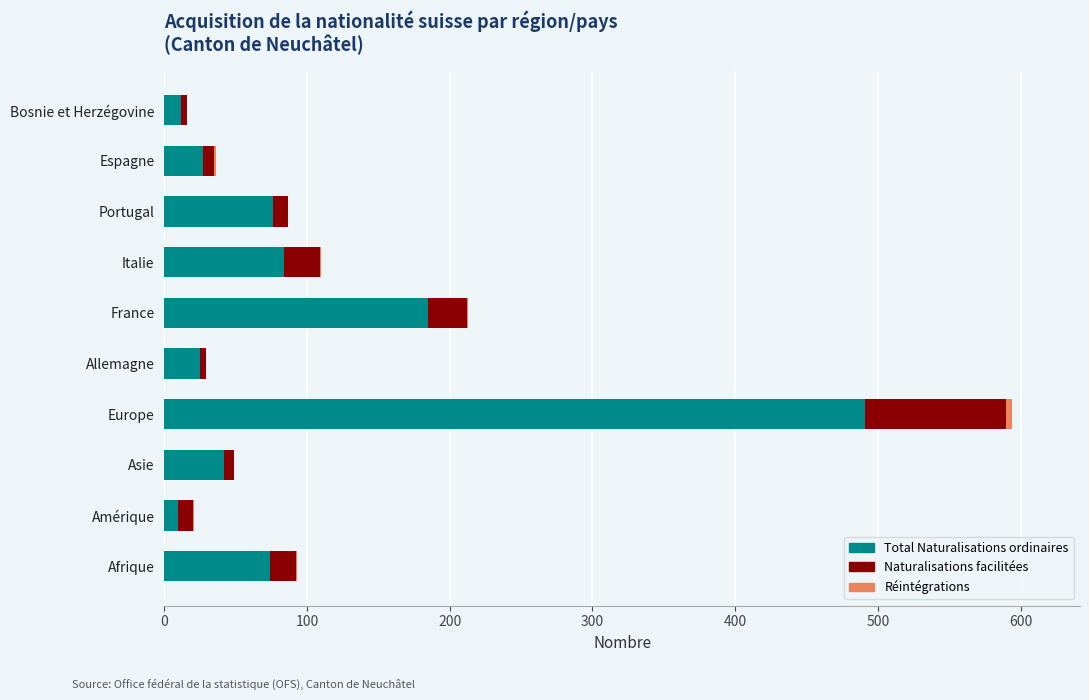

At which label is Total Naturalisations ordinaires closest to 250?

France